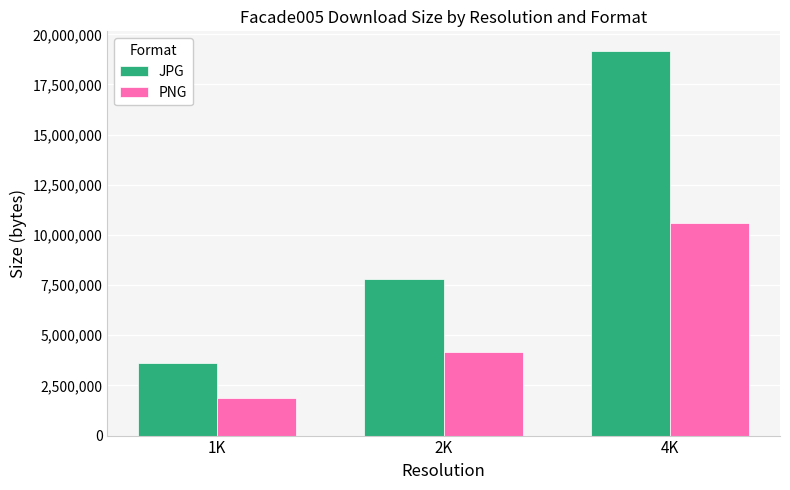

Rank the series by their average value, from lowest to highest.

PNG, JPG